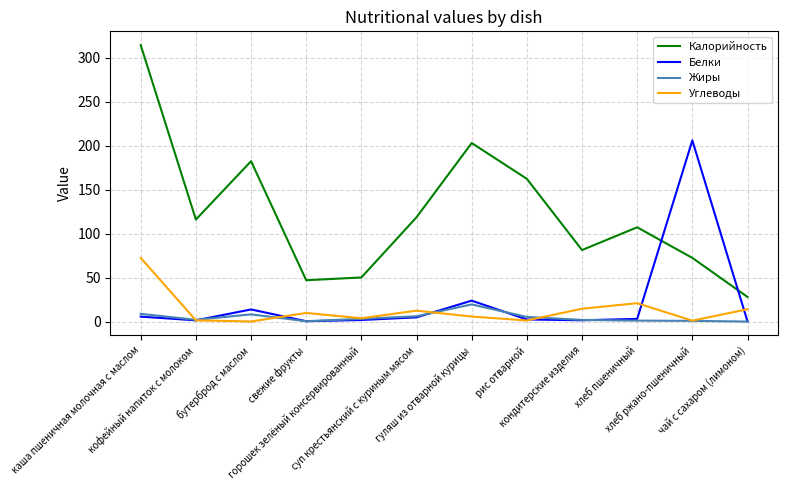

True or false: Калорийность and Углеводы intersect in this chart.

False